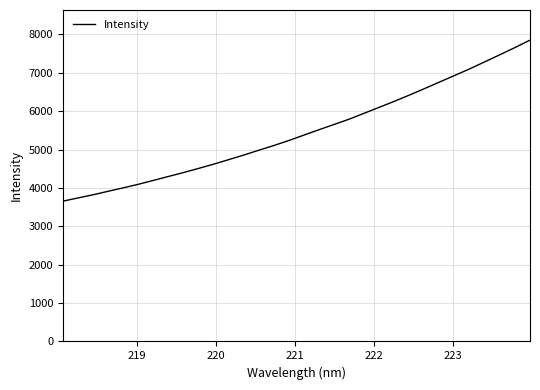

How many distinct data groups are displayed?

1